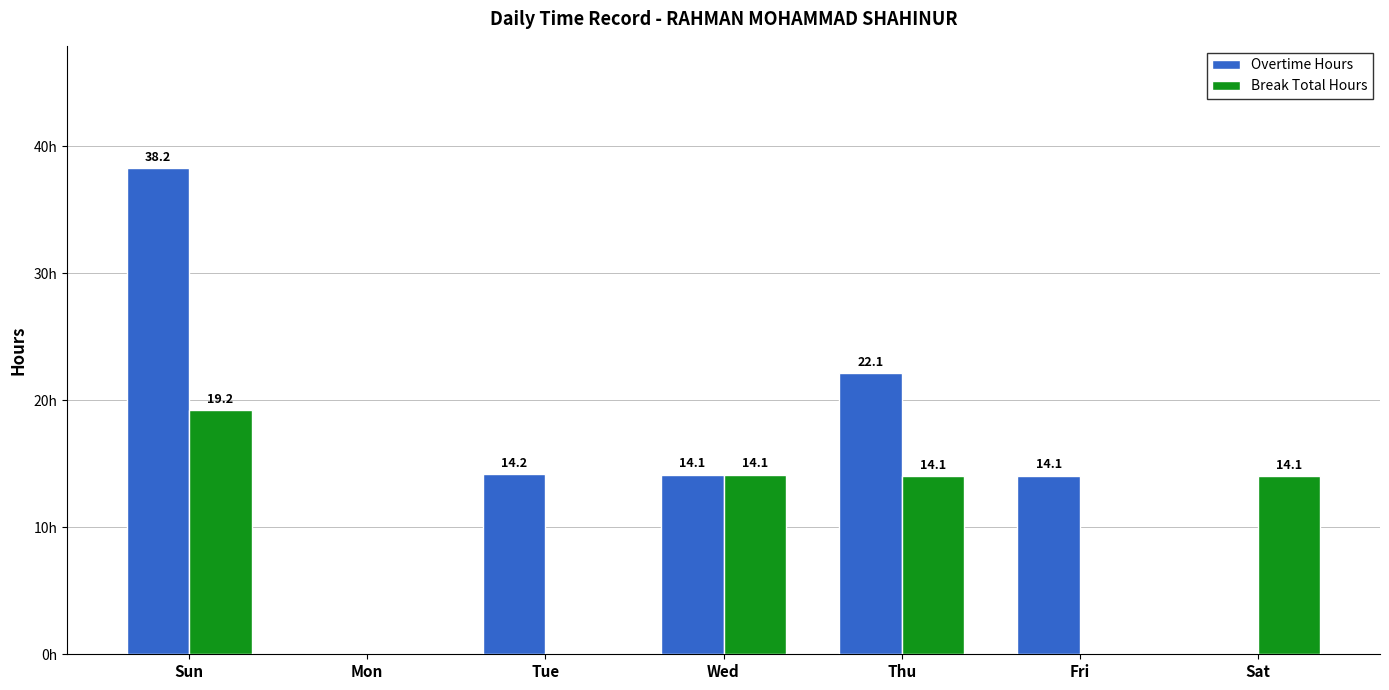

At which label does Break Total Hours reach its peak?

Sun